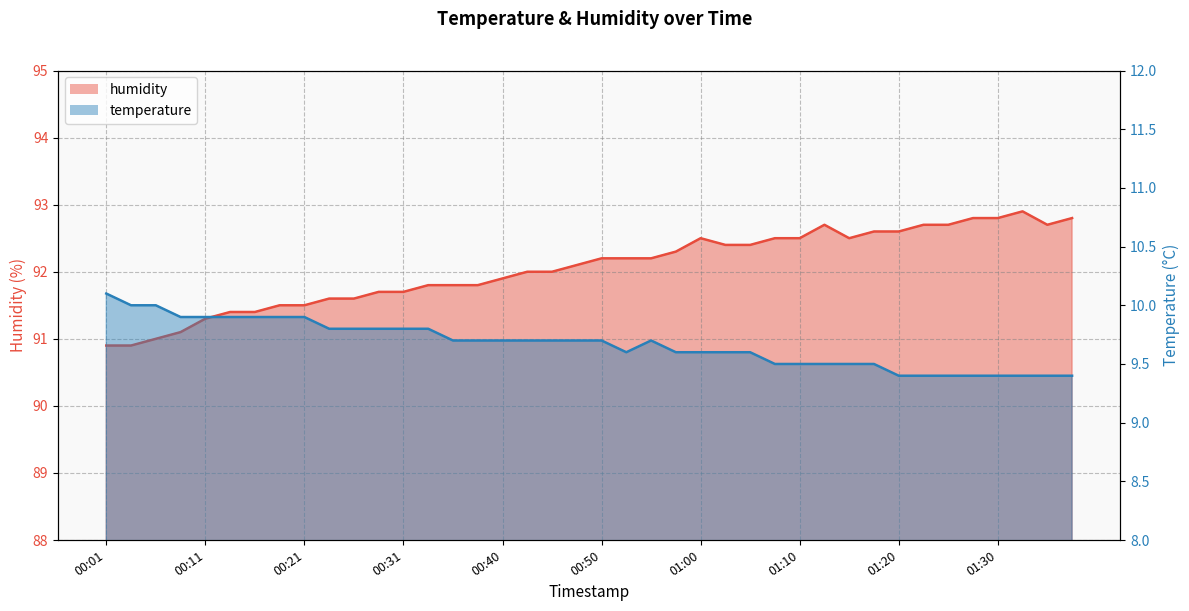

Rank the series at 01:17 from highest to lowest value.

humidity, temperature